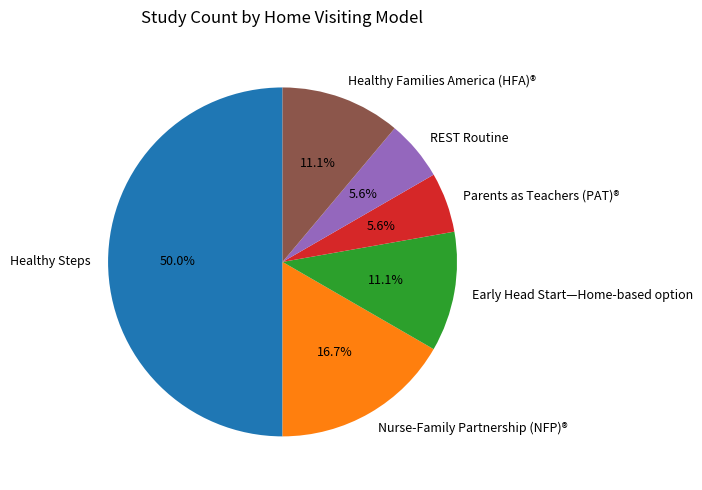

How much of the chart is everything except REST Routine?

94.4%